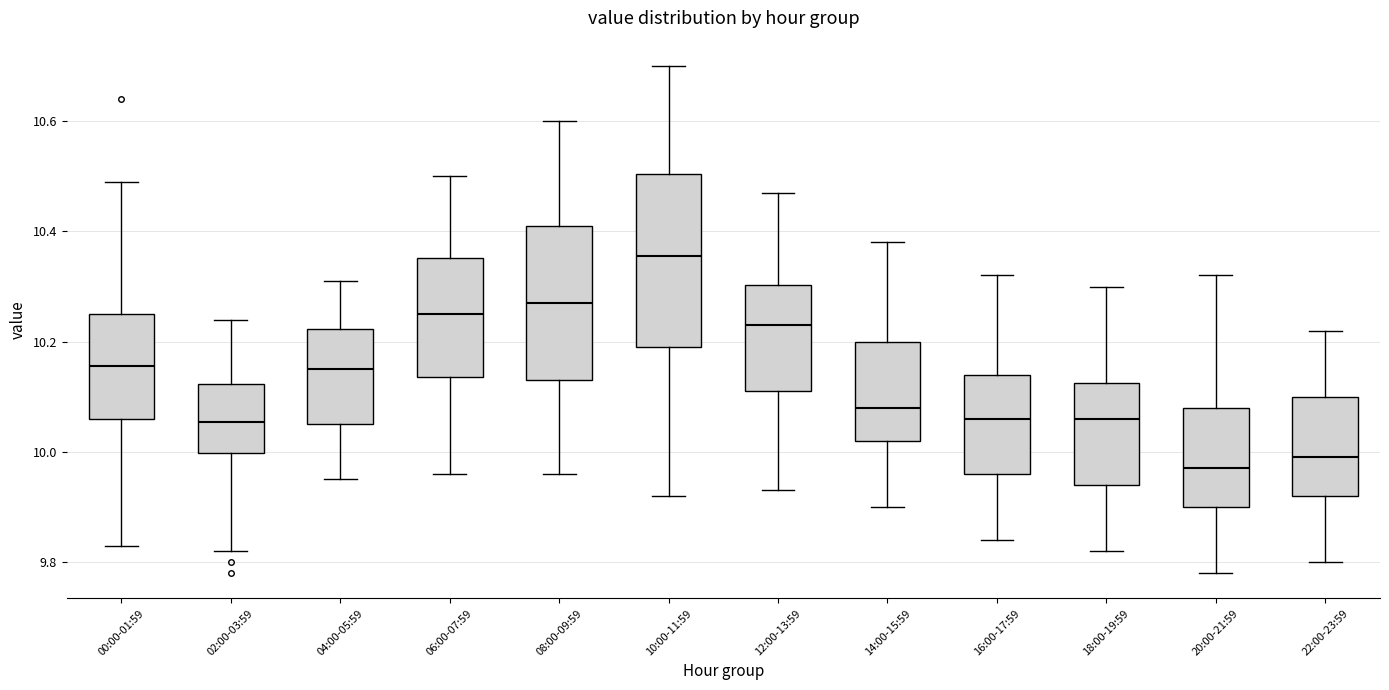

Which box is the tallest, from its lower edge to its upper edge?

10:00-11:59